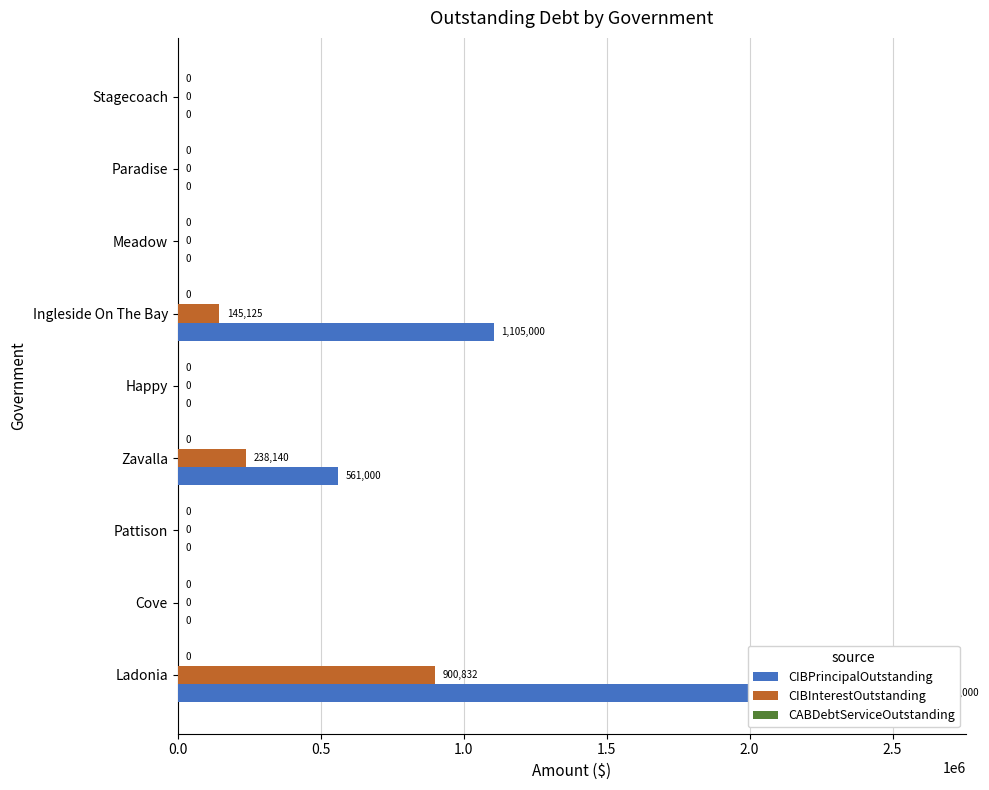

List the series in order of their peak value, highest first.

CIBPrincipalOutstanding, CIBInterestOutstanding, CABDebtServiceOutstanding